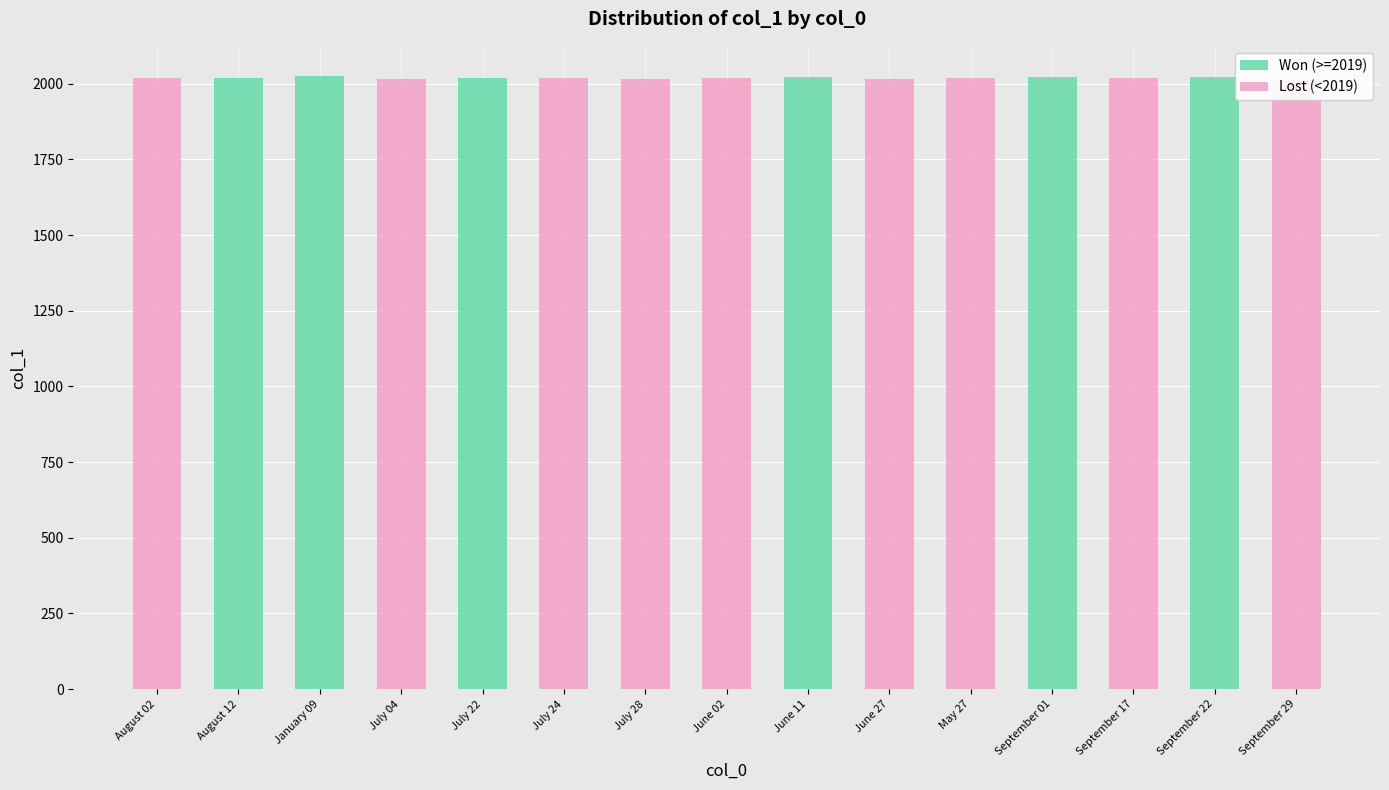

Reading left to right, list all the values displayed in this chart.

Won (>=2019): August 02=0	August 12=2020	January 09=2024	July 04=0	July 22=2019	July 24=0	July 28=0	June 02=0	June 11=2021	June 27=0	May 27=0	September 01=2021	September 17=0	September 22=2021	September 29=0
Lost (<2019): August 02=2018	August 12=0	January 09=0	July 04=2016	July 22=0	July 24=2018	July 28=2017	June 02=2018	June 11=0	June 27=2016	May 27=2018	September 01=0	September 17=2018	September 22=0	September 29=2016